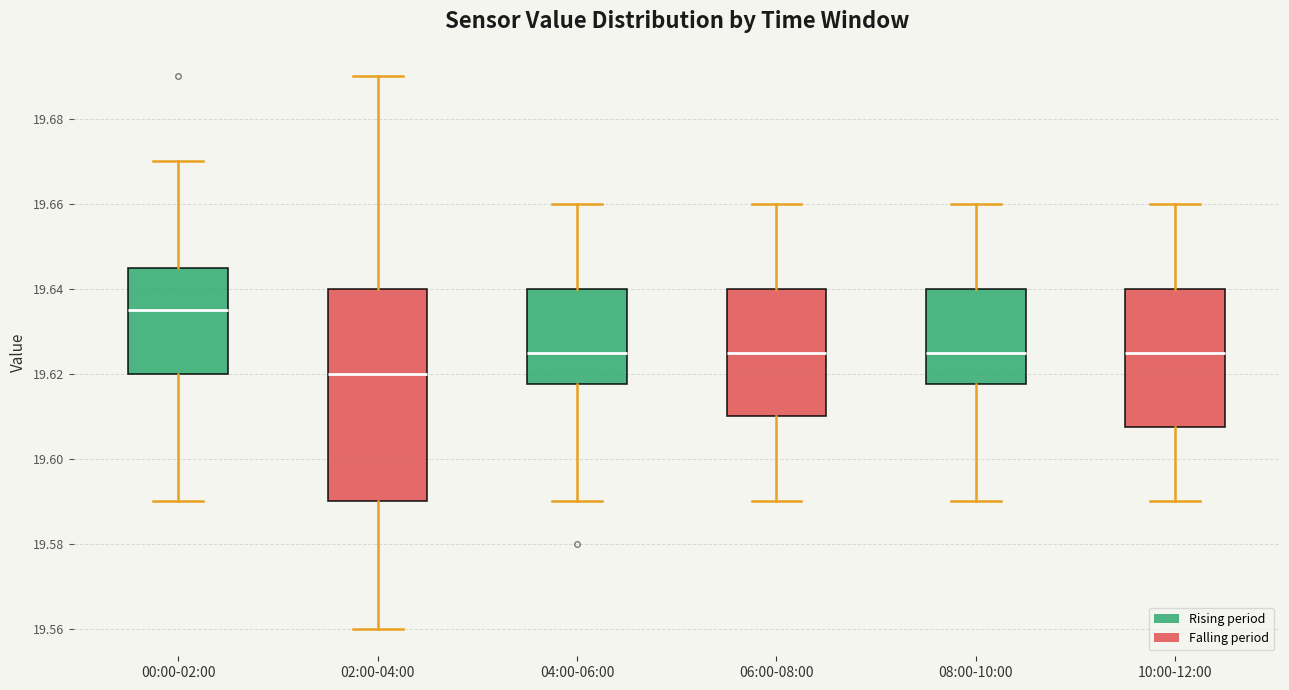

Which box is the tallest, from its lower edge to its upper edge?

02:00-04:00